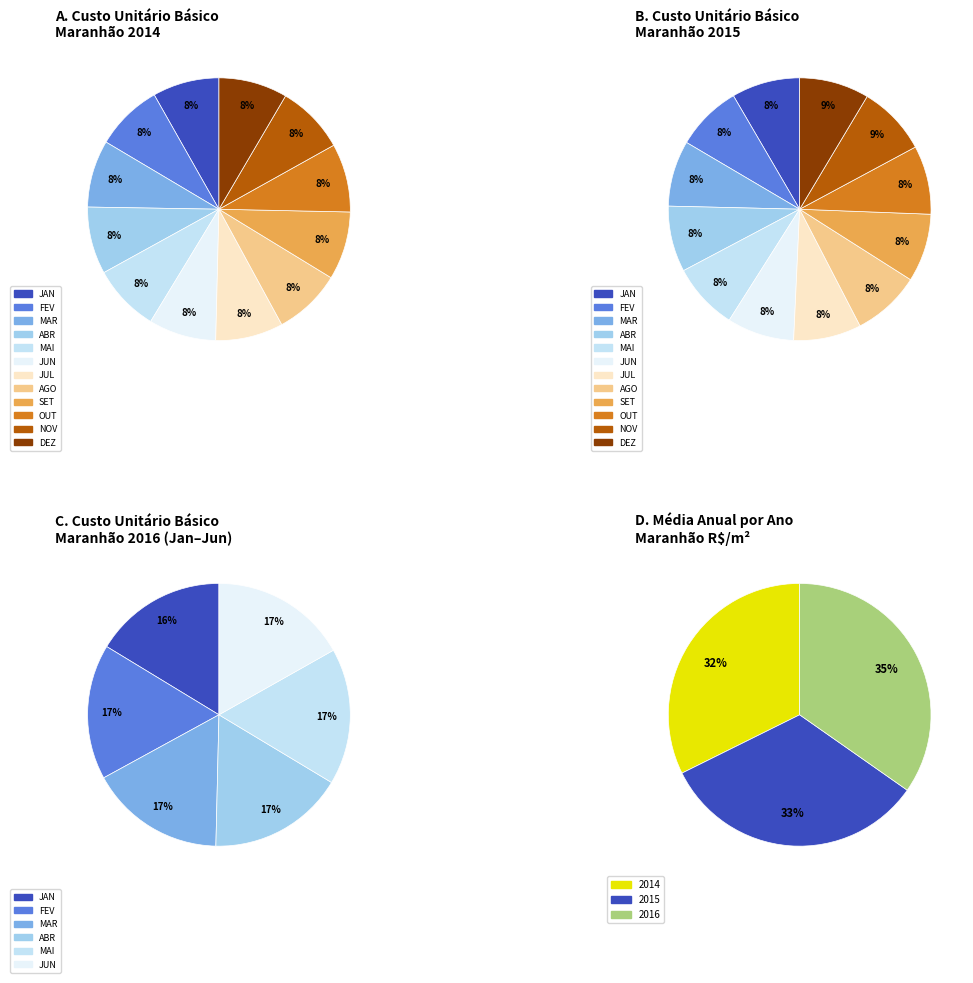

Combined, what portion of the pie is JUL and NOV?

16.8%